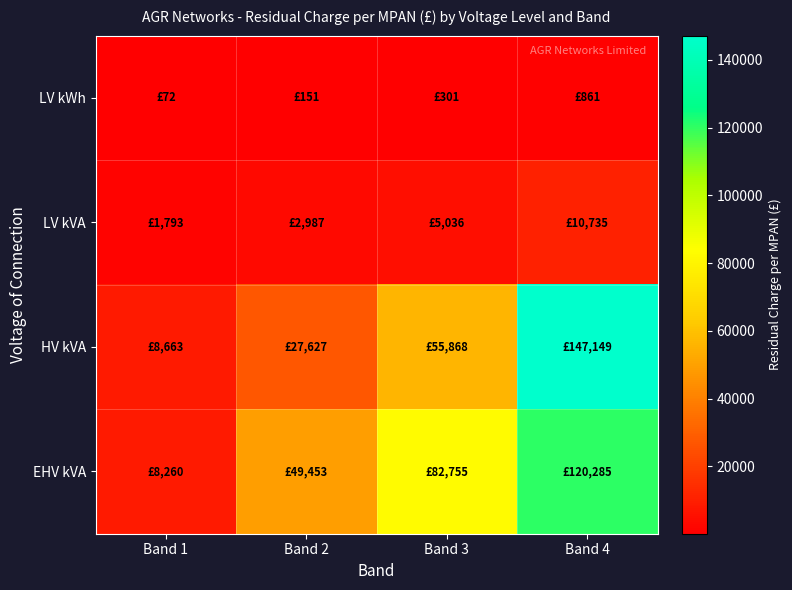

What is the total value across all series at Band 2?

80218.3